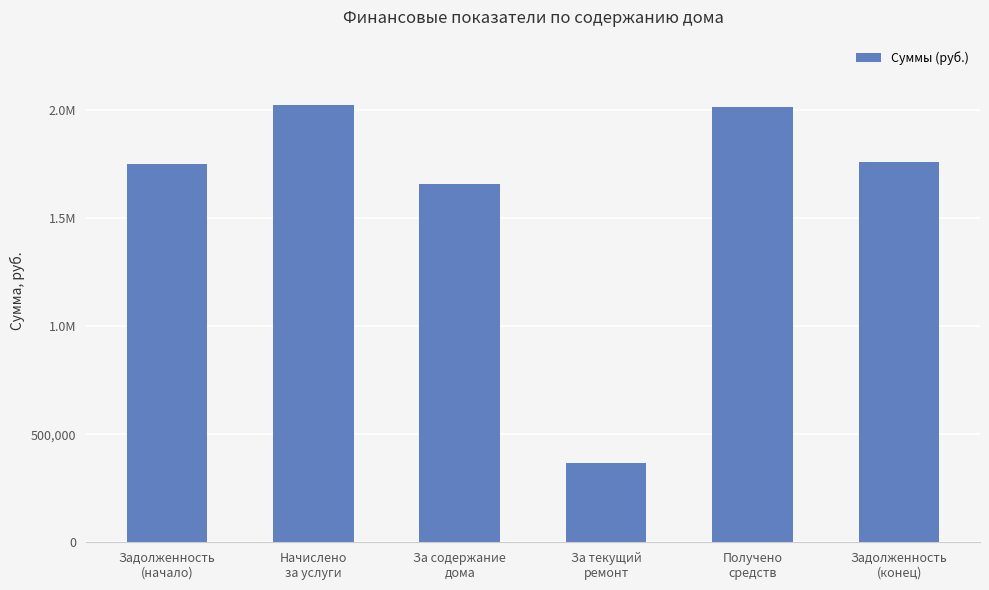

What is the smallest value displayed?

366336.0